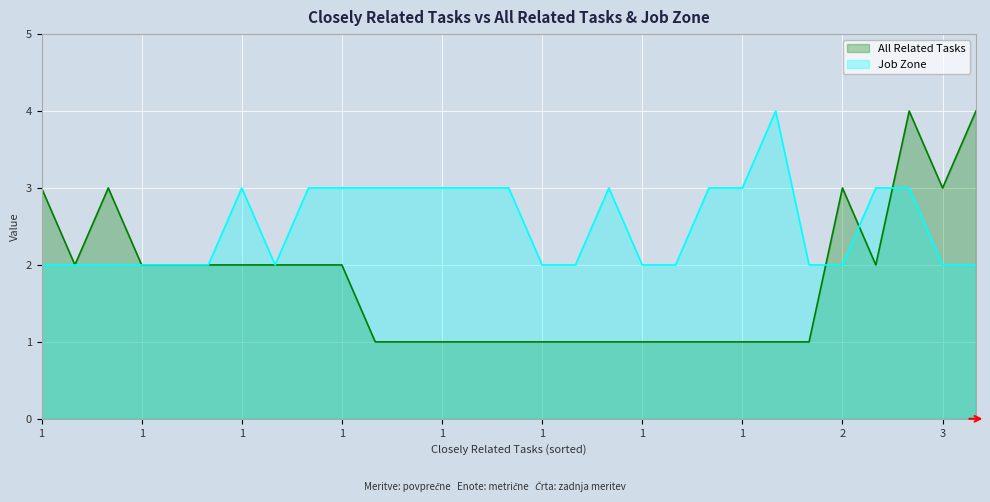

Does the chart display data point markers on the line(s)?

No